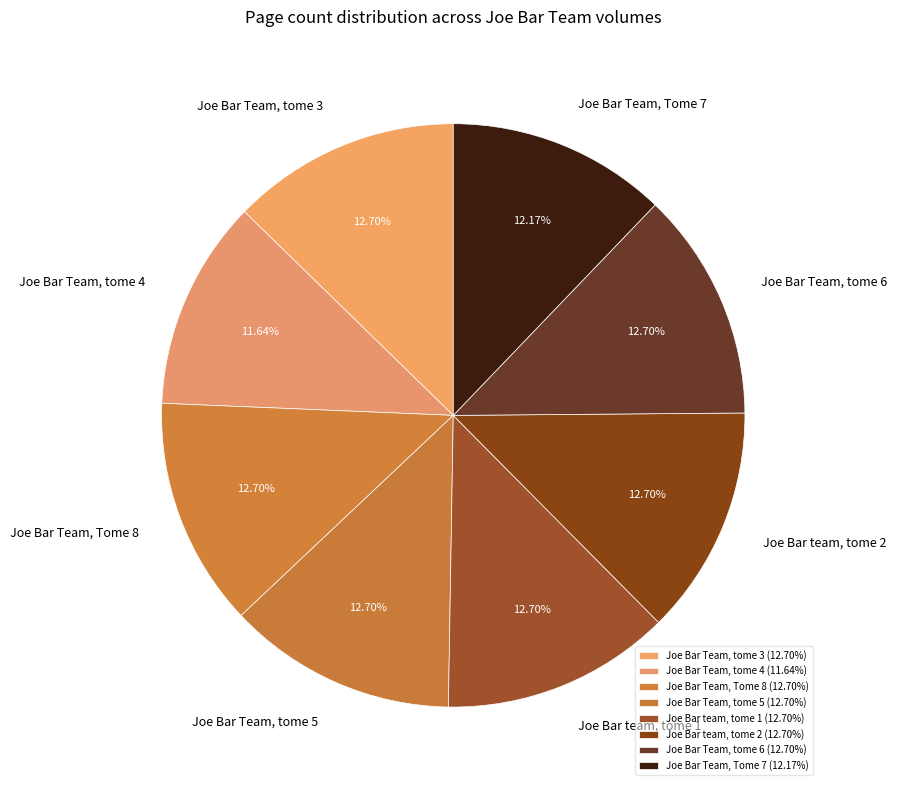

Combined, what portion of the pie is Joe Bar Team, Tome 7 and Joe Bar Team, Tome 8?

24.9%